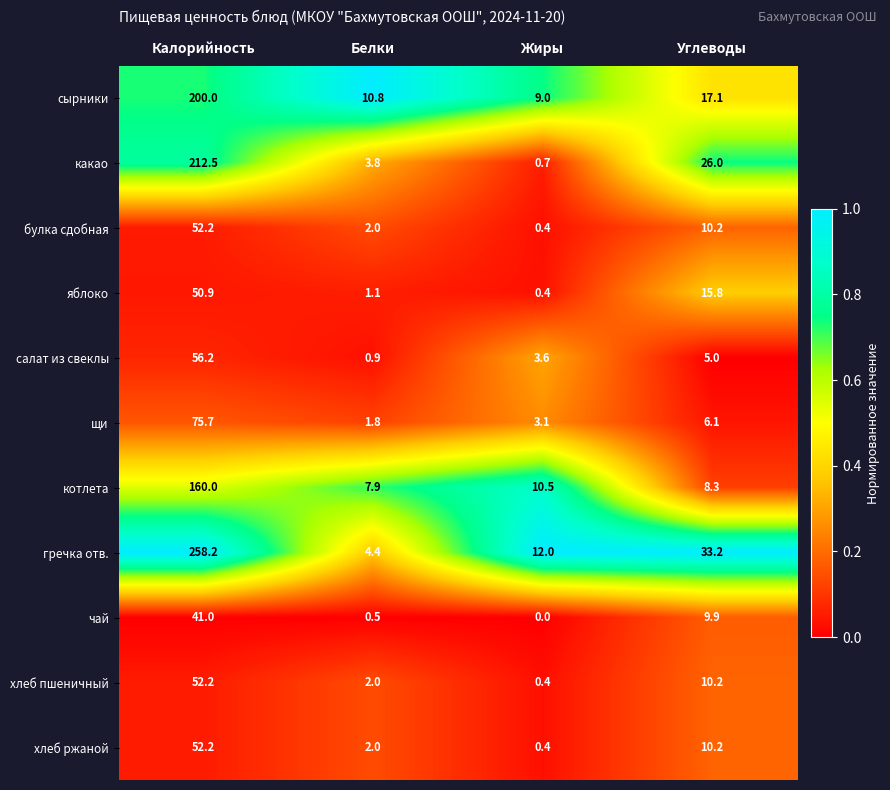

Which series has the largest range (max minus min)?

гречка отв.